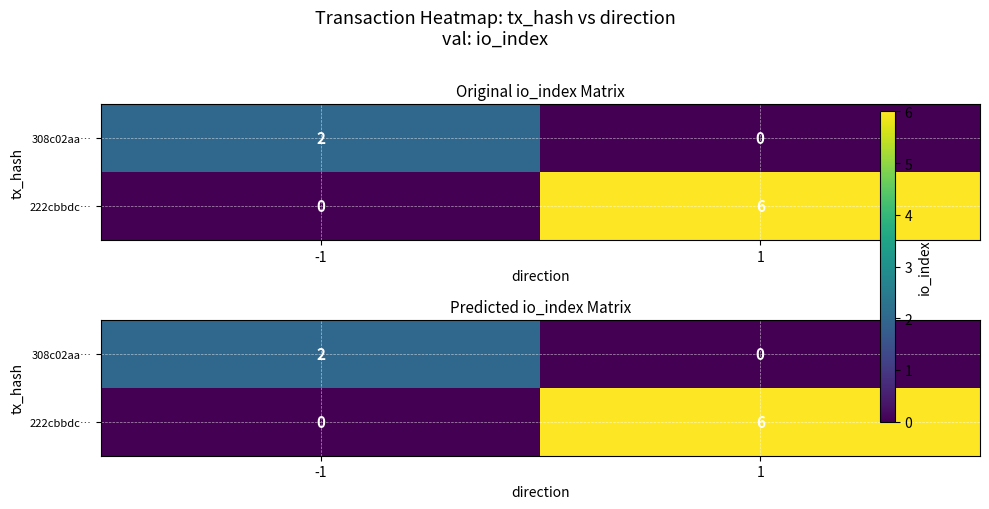

The 308c02aa… series shows -1 at 1. True or false?

False